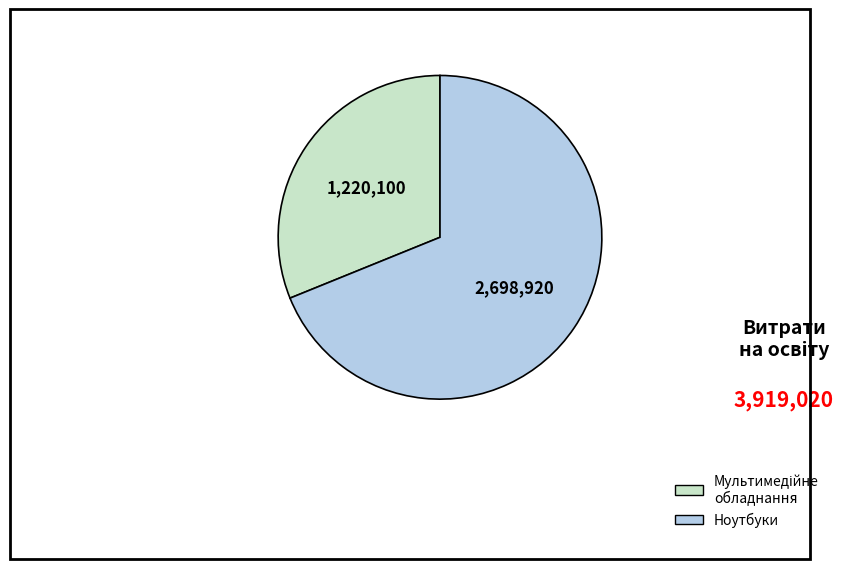

The Ноутбуки slice represents 59% of the pie. True or false?

False